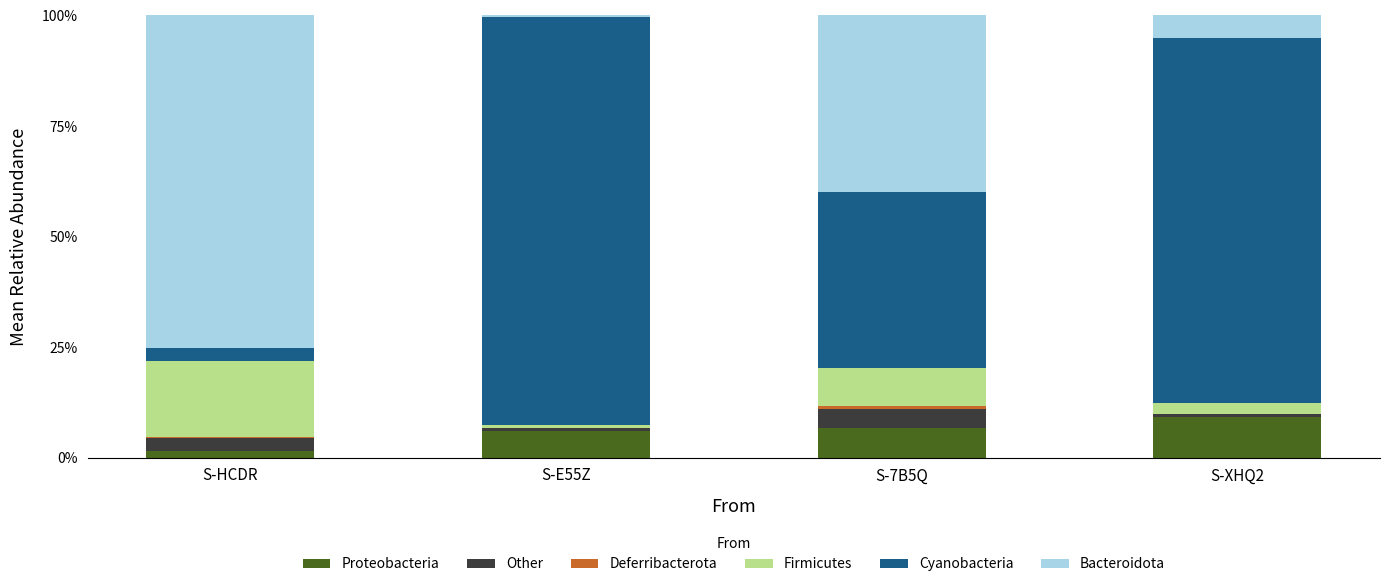

At which label does Proteobacteria reach its peak?

S-XHQ2